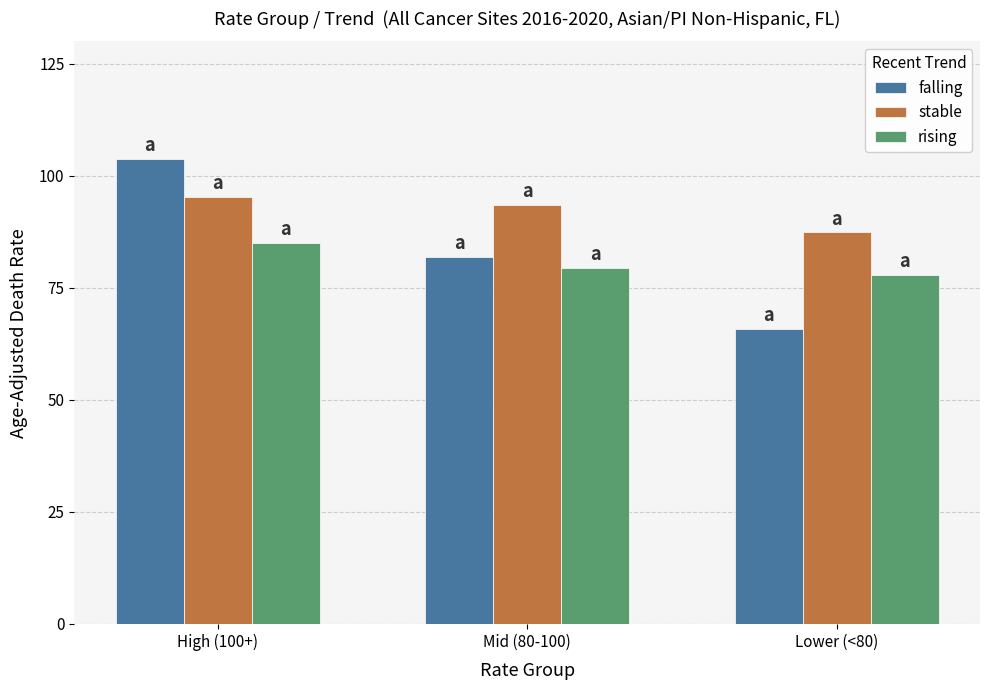

Count the number of data series in this chart.

3